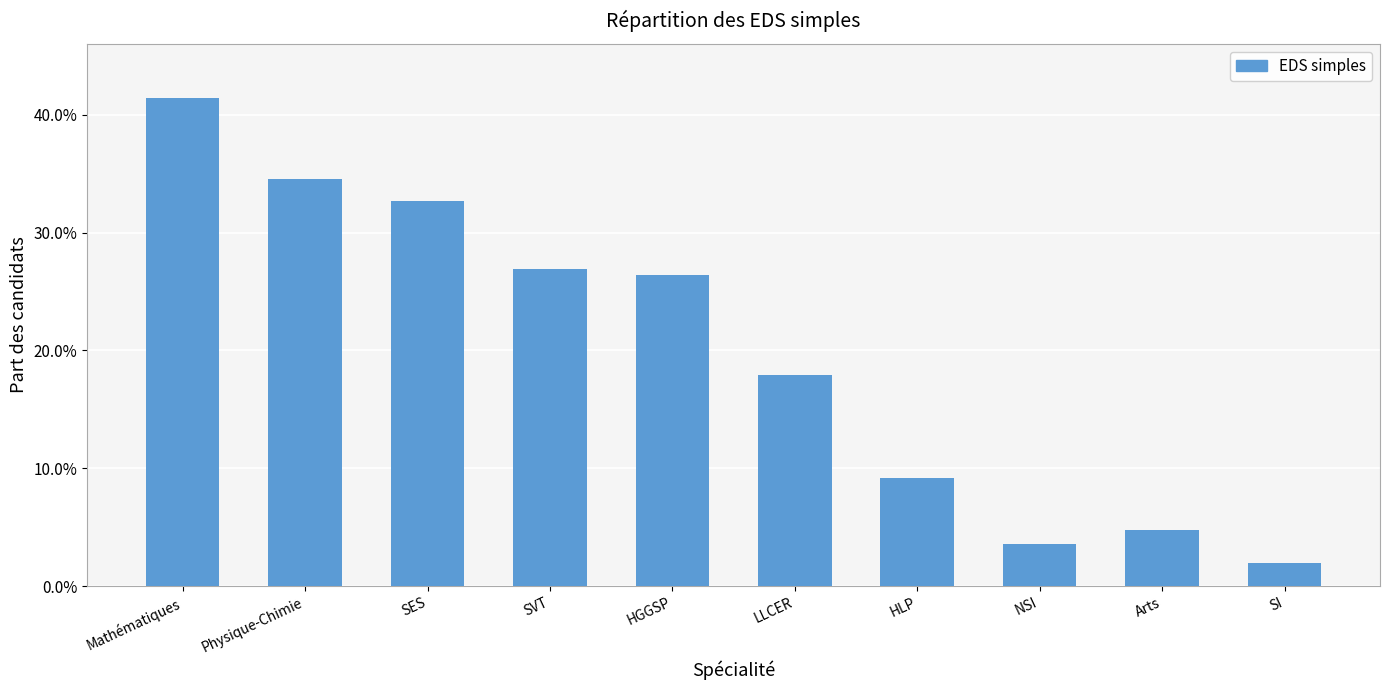

What is the value of the 5th bar from the left?

0.3